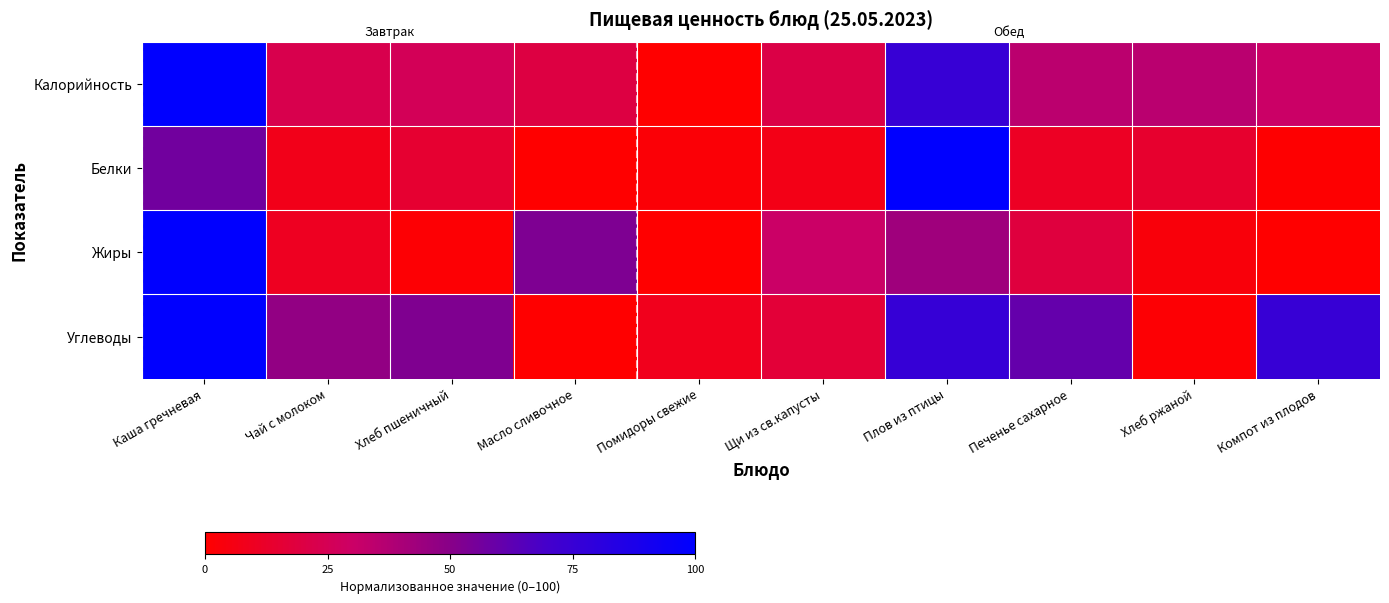

At how many categories does at least one series exceed 12?

9